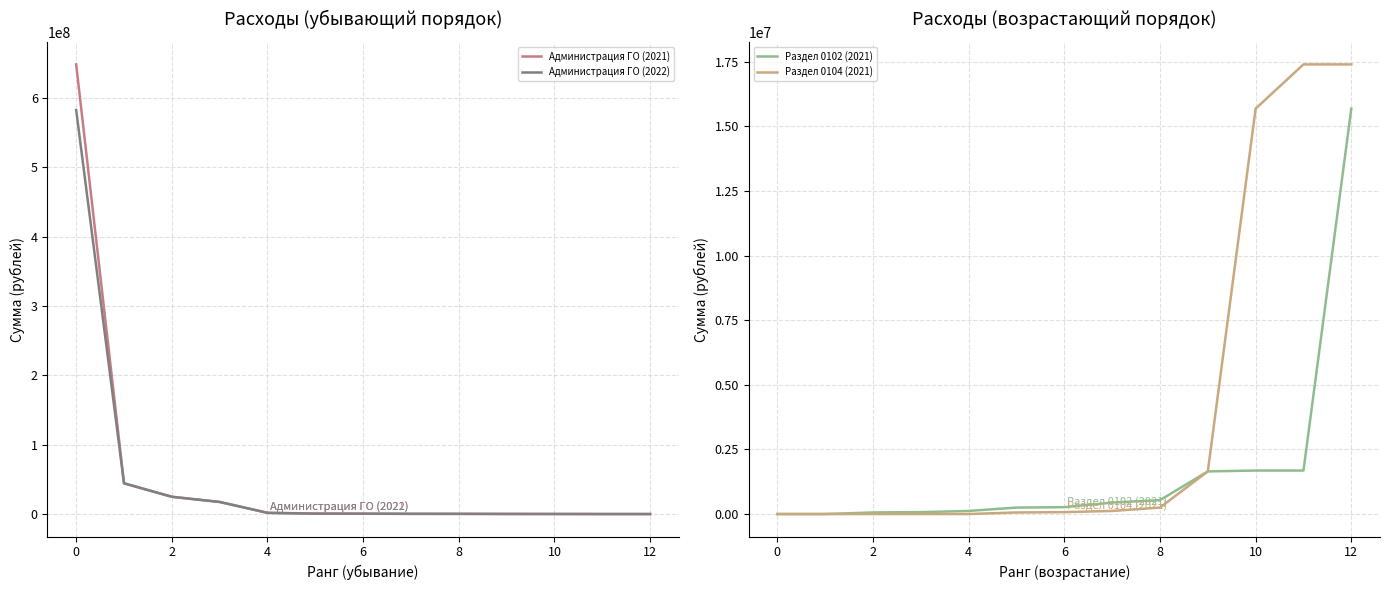

What is the spread (max minus min) of values at 12?

324000